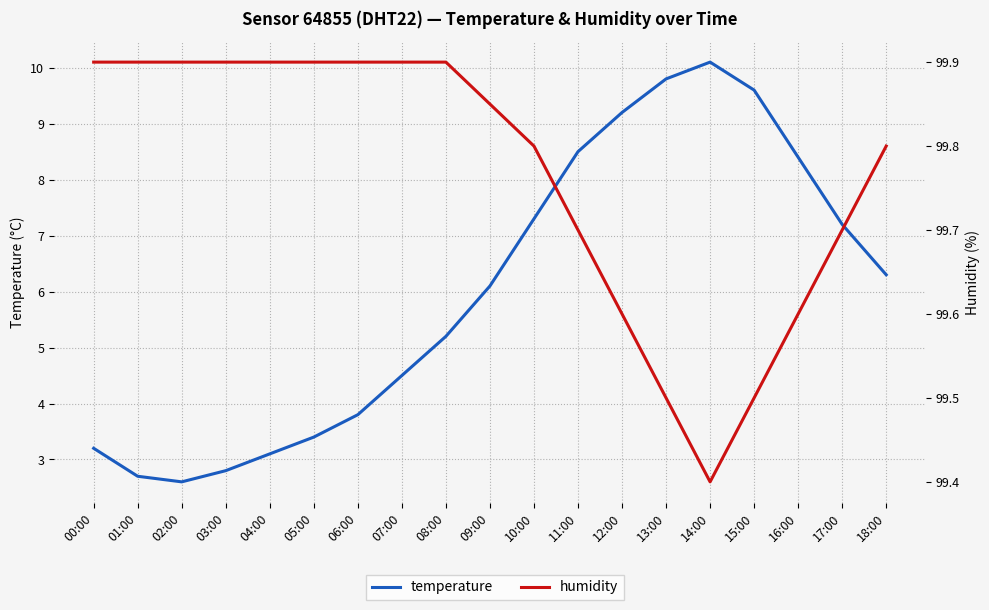

List the labels in order of temperature value, smallest first.

02:00, 01:00, 03:00, 04:00, 00:00, 05:00, 06:00, 07:00, 08:00, 09:00, 18:00, 17:00, 10:00, 16:00, 11:00, 12:00, 15:00, 13:00, 14:00